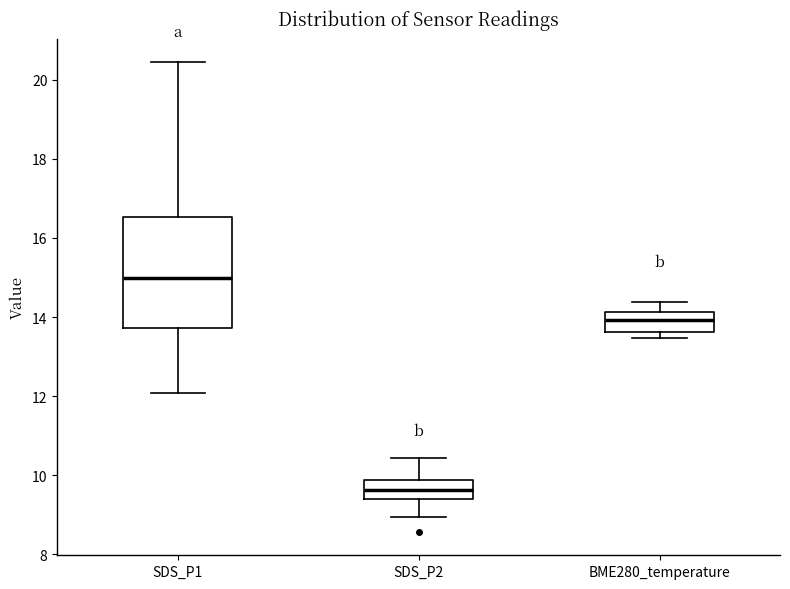

Reading left to right, read every box against the y-axis: the position of its median line, the range the box covers, and the ends of its whiskers. The values are not printed on the chart, so give them approximately, as read against the axis.

SDS_P1: median 15.0, box 13.8 to 16.6, whiskers 12.0 to 20.4
SDS_P2: median 9.6, box 9.4 to 9.8, whiskers 9.0 to 10.4
BME280_temperature: median 14.0, box 13.6 to 14.2, whiskers 13.4 to 14.4